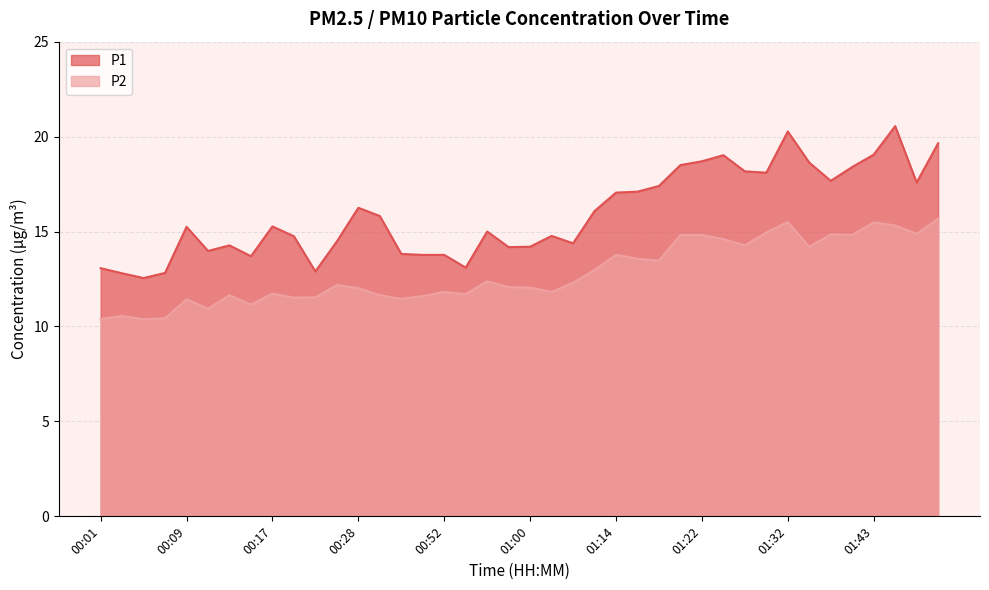

What is the greatest value displayed?

20.6